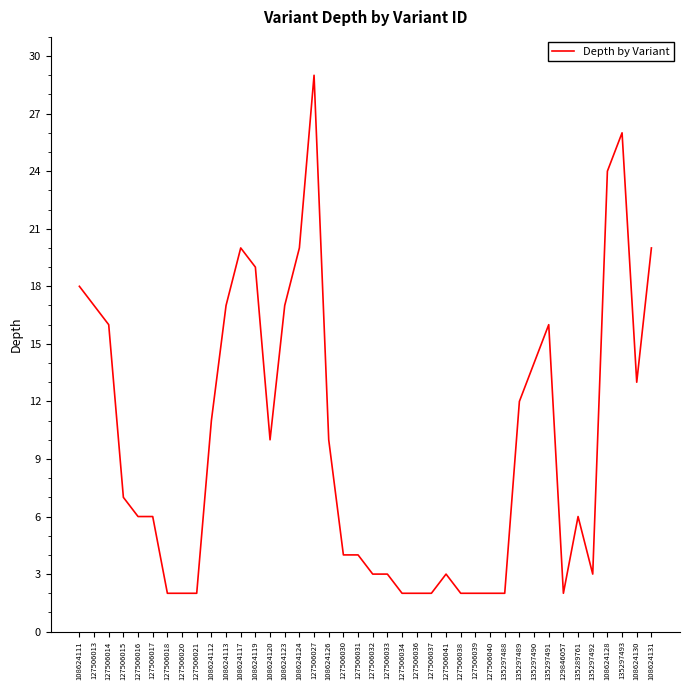

How many lines are shown in the chart?

1